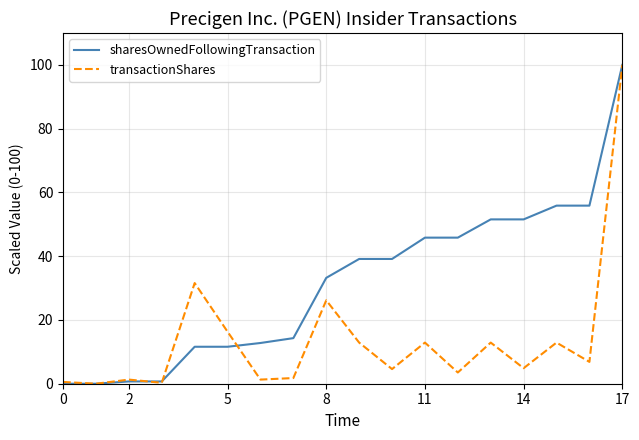

What is the highest value of the transactionShares series?

100.0